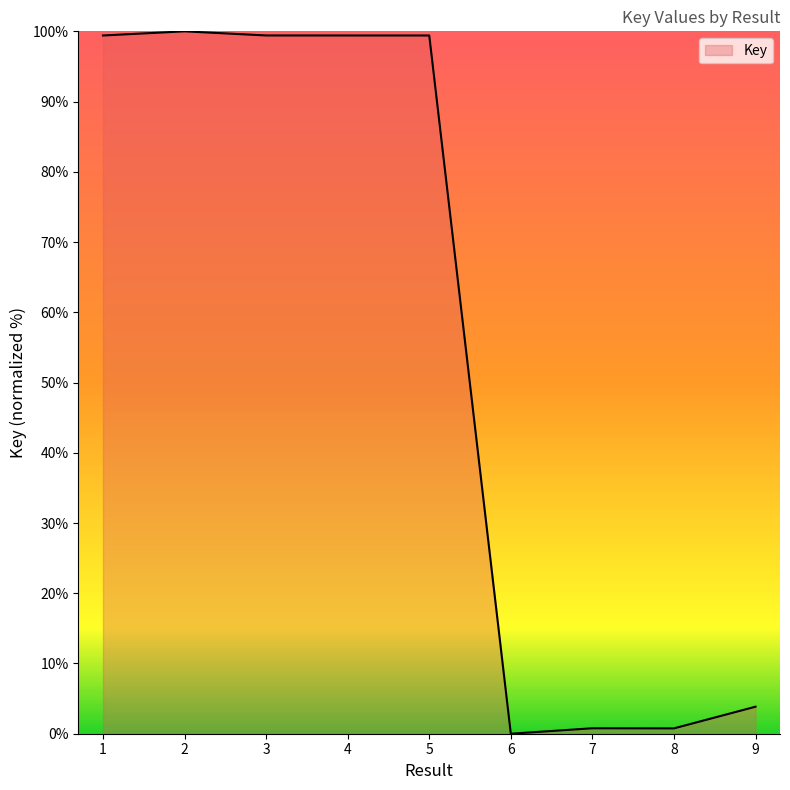

The value at 3 is 175.0. True or false?

False